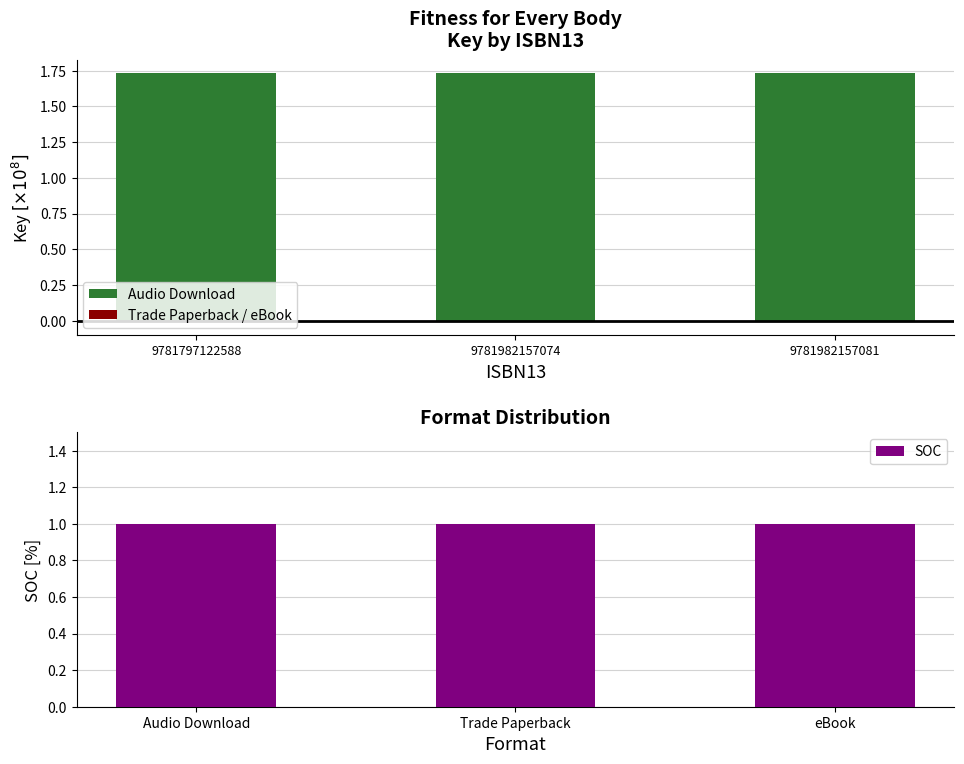

Which series has the largest total across all categories?

Audio Download